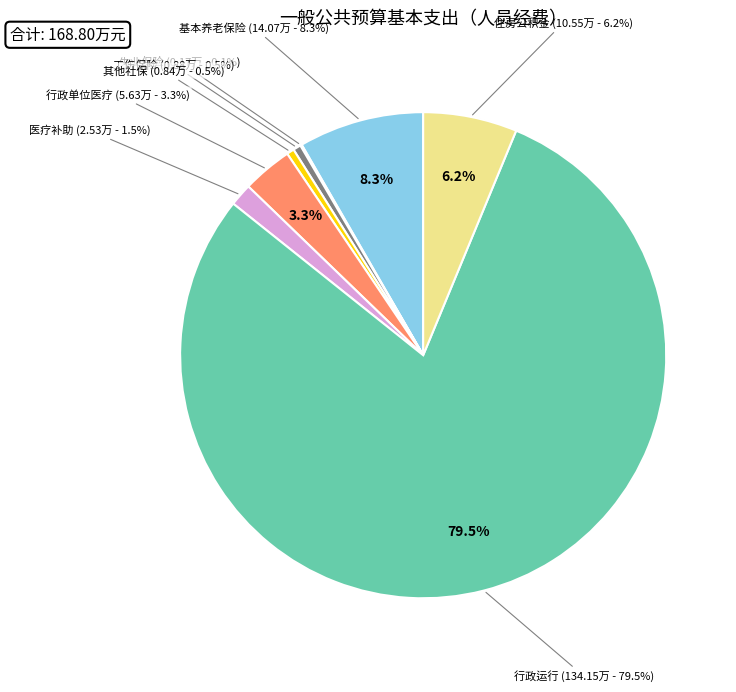

Is it true that 其他财政对社会保险基金的补助 is 0% of the pie?

True